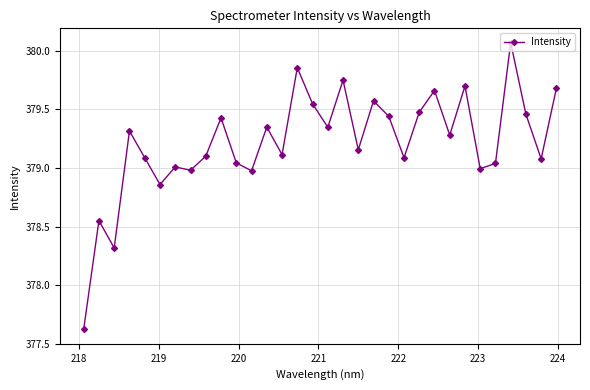

True or false: there are more than 1 points higher than both neighbors.

True